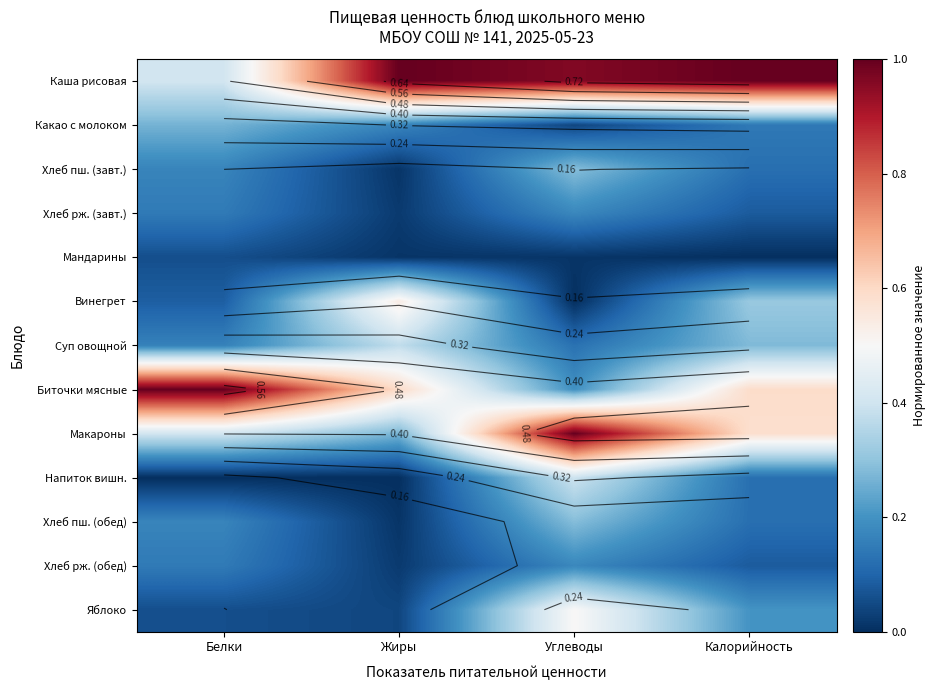

At how many categories does at least one series exceed 0?

4